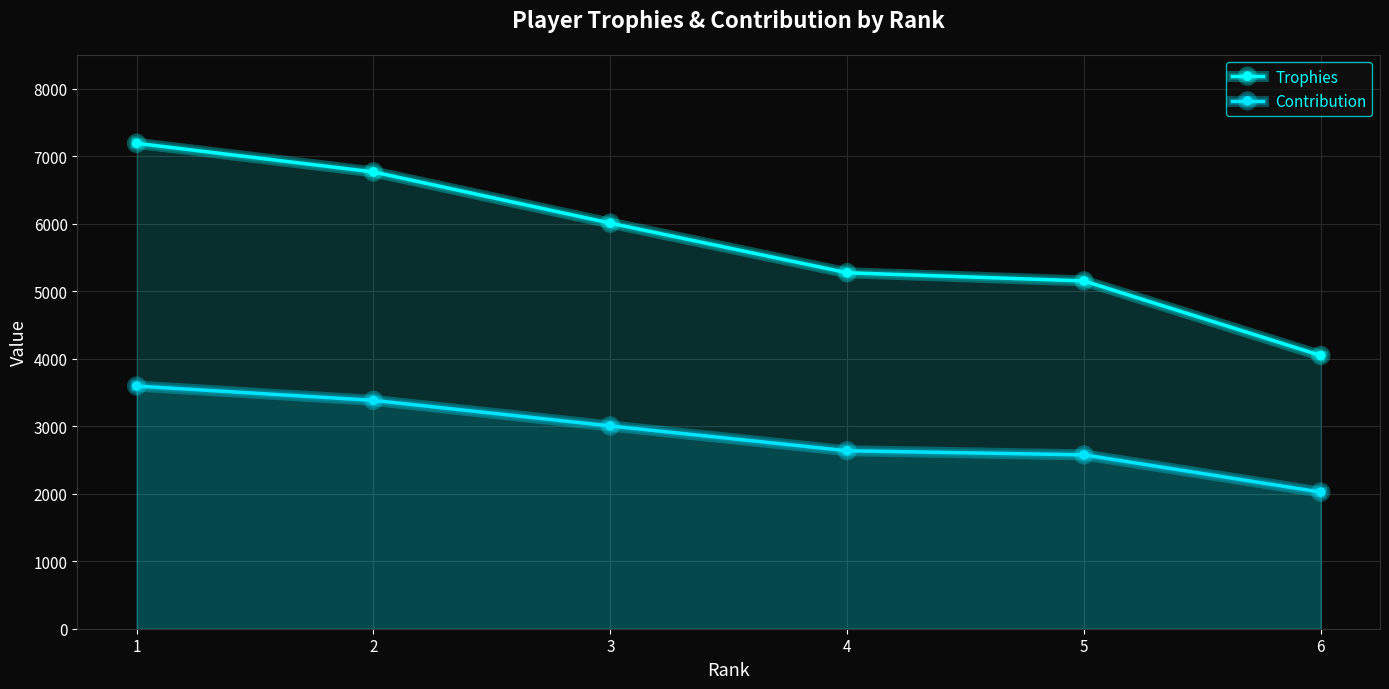

Reading left to right, what are all the values shown in this chart?

Trophies: 7189	6765	6007	5272	5151	4046
Contribution: 3594	3382	3003	2636	2575	2023